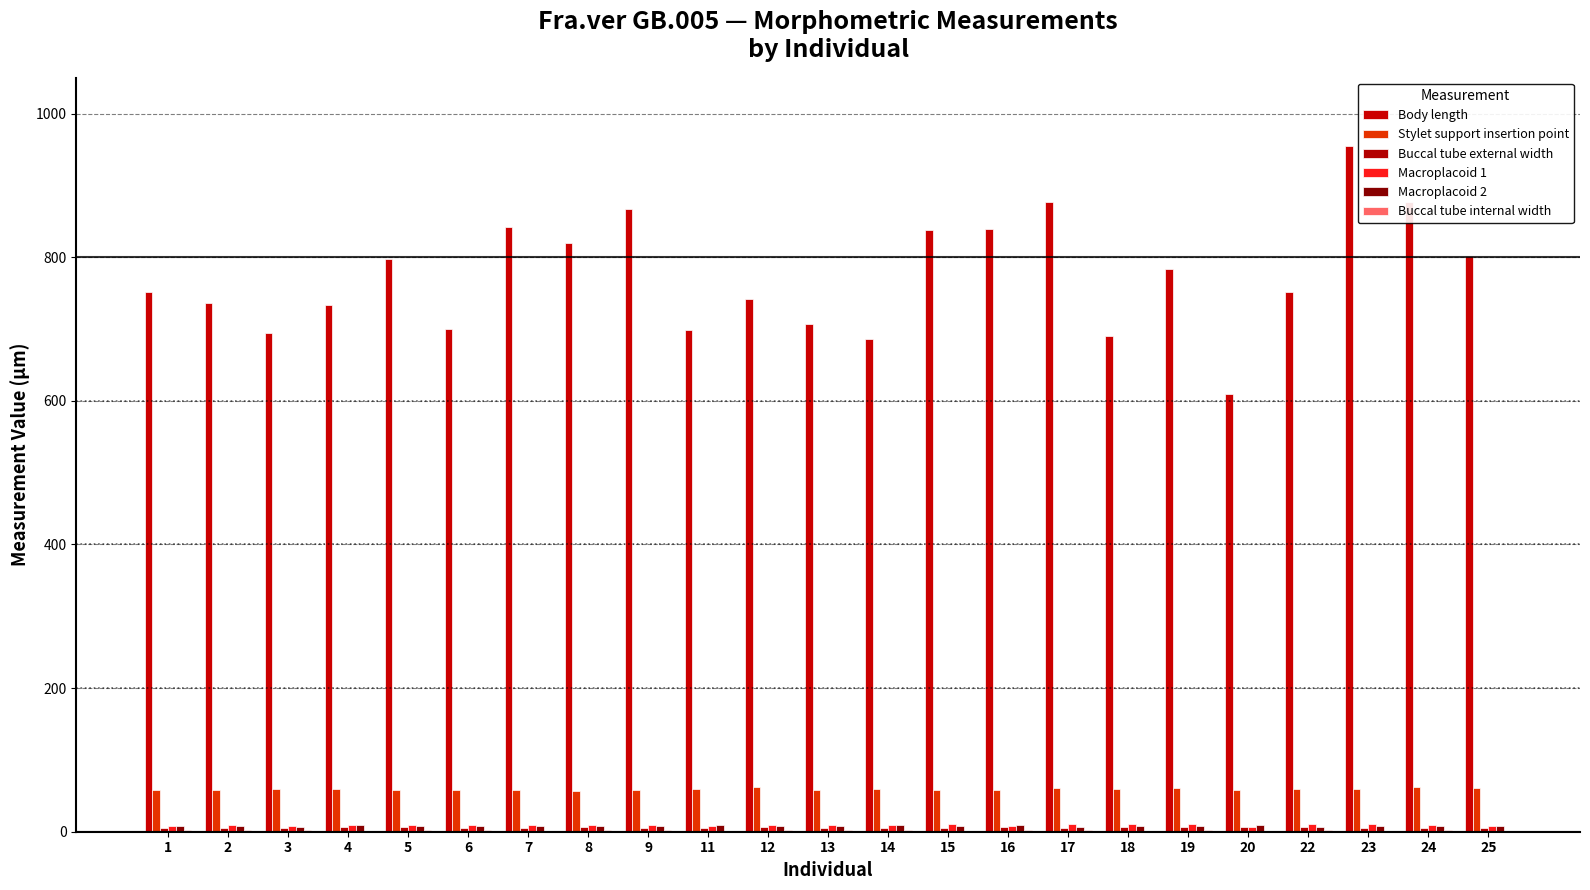

Reading right to left, extract all data points from this chart.

Body length: 25=801.7	24=876.5	23=954.2	22=752.2	20=609.5	19=783.9	18=690.7	17=876.8	16=839.7	15=838.2	14=686.3	13=706.4	12=741.2	11=699.1	9=867.2	8=820.0	7=841.5	6=699.5	5=796.8	4=732.8	3=694.3	2=736.8	1=751.1
Stylet support insertion point: 25=61.2	24=62.1	23=59.2	22=59.6	20=57.4	19=60.8	18=59.8	17=61.1	16=58.2	15=57.7	14=58.8	13=58.7	12=62.3	11=59.3	9=58.3	8=56.8	7=58.5	6=58.7	5=58.2	4=59.1	3=60.1	2=57.5	1=57.5
Buccal tube external width: 25=5.6	24=5.6	23=5.4	22=6.1	20=6.5	19=6.0	18=5.9	17=5.7	16=6.3	15=5.0	14=5.4	13=5.0	12=6.1	11=5.5	9=4.8	8=6.4	7=5.3	6=5.2	5=6.4	4=6.5	3=5.2	2=5.6	1=5.2
Macroplacoid 1: 25=8.6	24=9.6	23=10.4	22=10.9	20=5.9	19=11.1	18=11.4	17=11.4	16=8.4	15=10.4	14=8.8	13=9.2	12=9.2	11=8.5	9=9.6	8=9.2	7=8.9	6=8.9	5=10.0	4=9.3	3=7.8	2=9.0	1=8.2
Macroplacoid 2: 25=7.8	24=8.4	23=7.9	22=6.5	20=9.5	19=8.0	18=8.1	17=7.1	16=8.9	15=7.9	14=8.8	13=8.3	12=7.9	11=8.9	9=8.5	8=8.0	7=8.1	6=8.0	5=8.0	4=8.9	3=6.7	2=8.3	1=7.3
Buccal tube internal width: 25=1.3	24=2.4	23=1.7	22=2.6	20=1.2	19=2.0	18=1.7	17=2.4	16=2.1	15=1.2	14=2.0	13=1.8	12=1.8	11=1.7	9=2.2	8=2.0	7=1.2	6=1.9	5=2.0	4=1.6	3=2.1	2=2.6	1=1.7